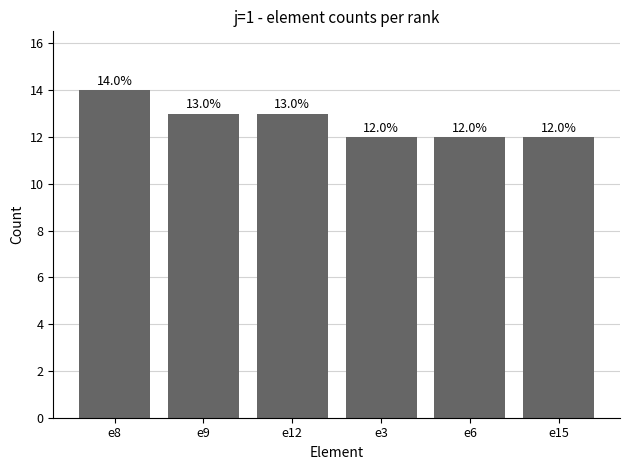

Count the number of categories in the chart.

6